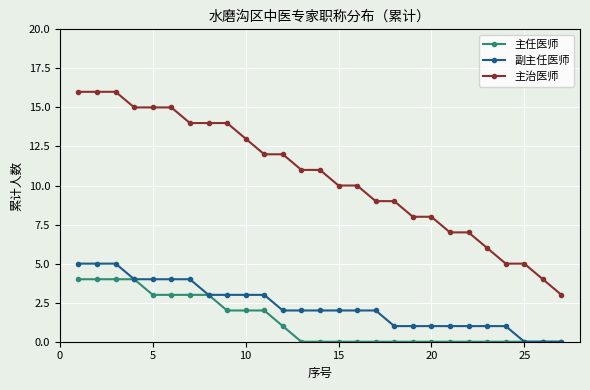

What is the difference between the maximum and minimum values in the 副主任医师 series?

5